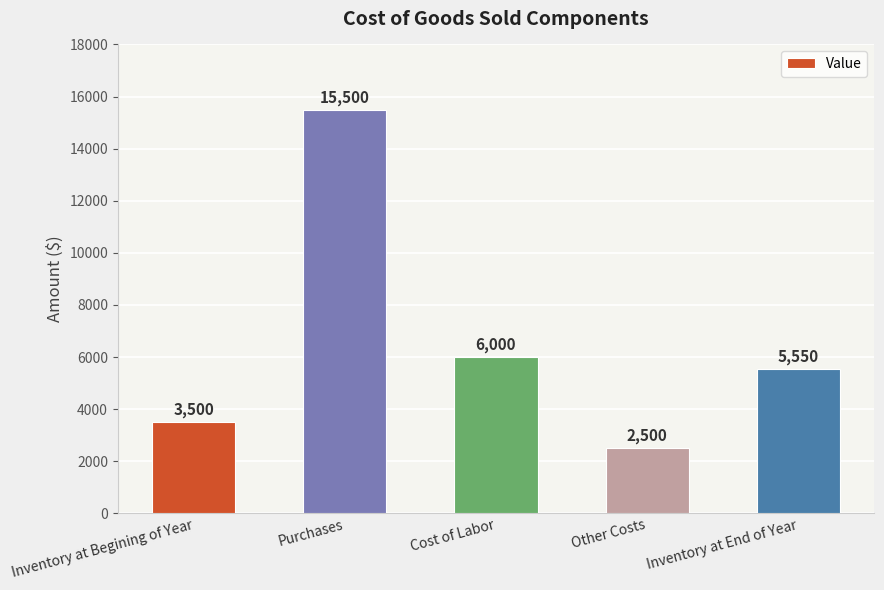

Reading right to left, what are all the values shown in this chart?

5550	2500	6000	15500	3500